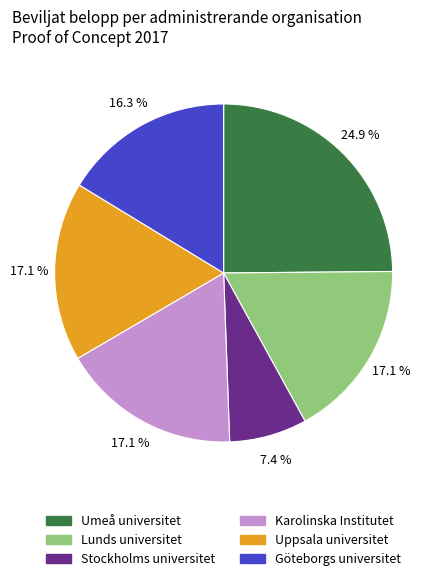

Is there a majority slice in this chart?

No